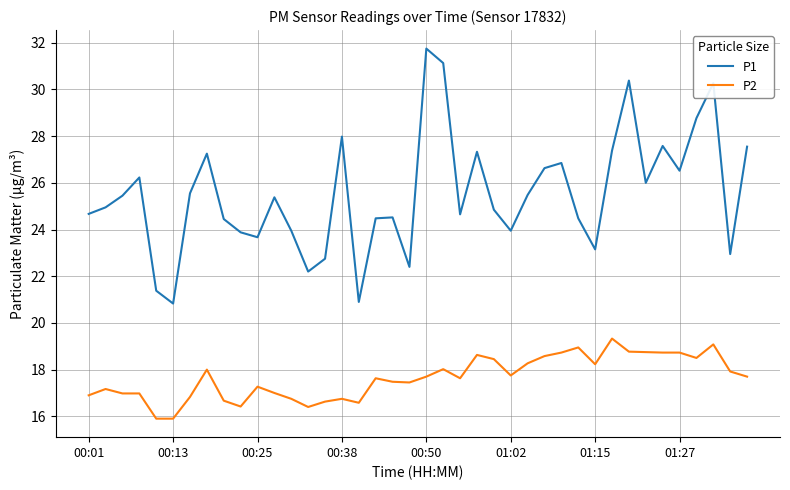

What is the difference between the maximum and minimum values in the P1 series?

10.9